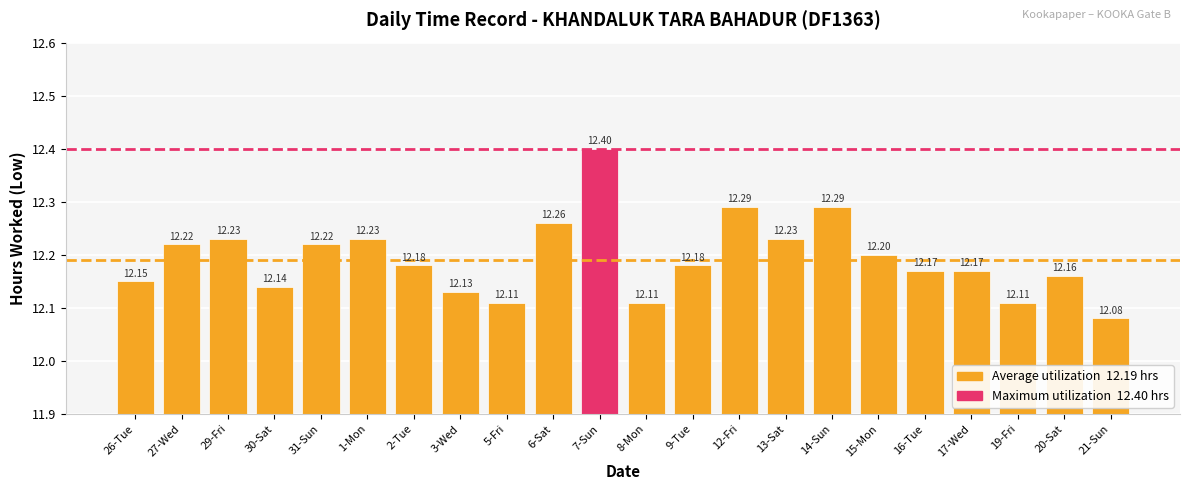

What is the smallest value displayed?

12.1